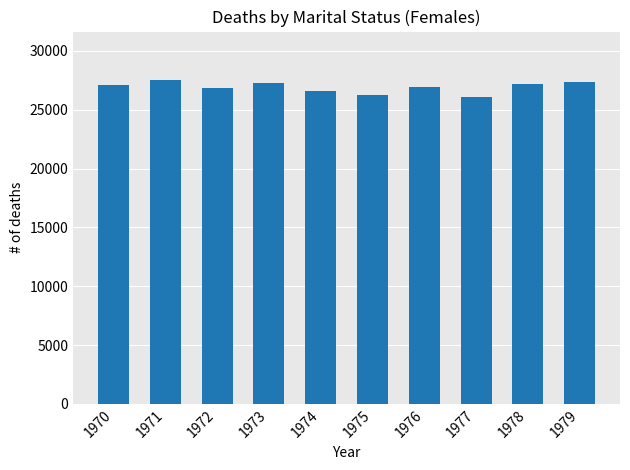

The value at 1973 is 18880. True or false?

False